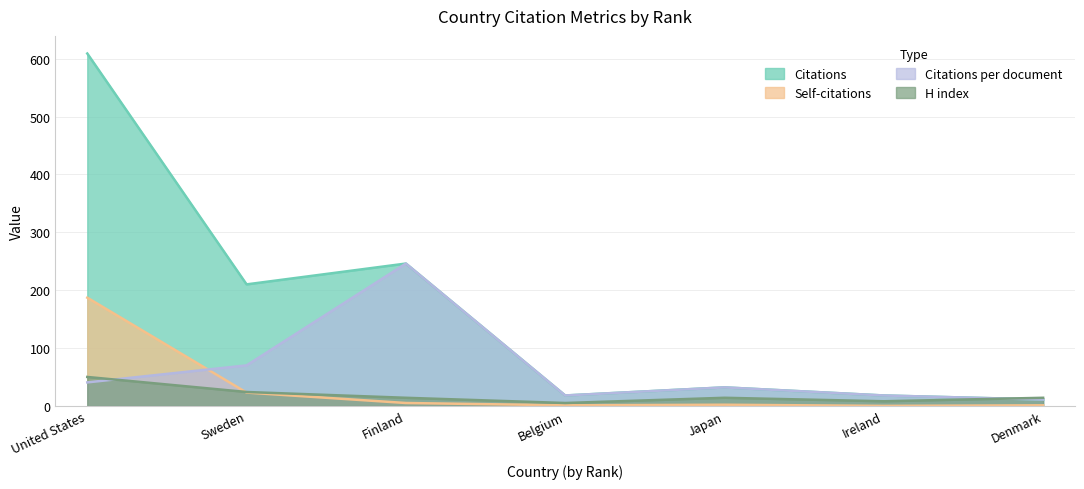

How many lines are shown in the chart?

4